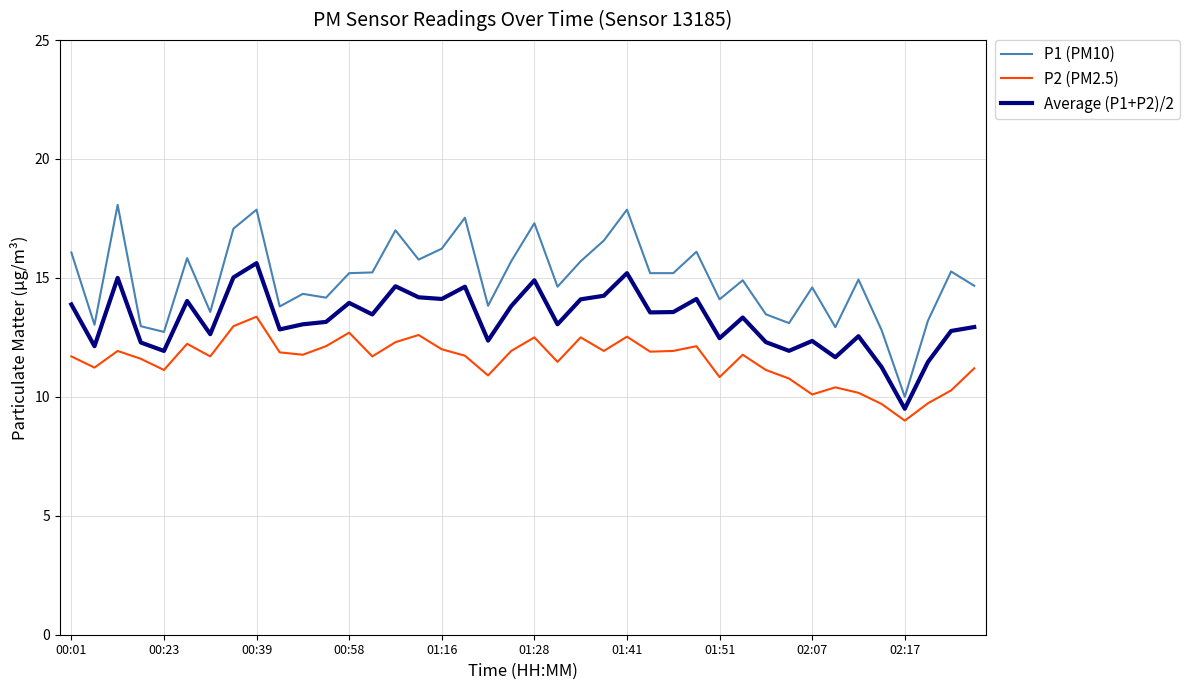

True or false: P1 (PM10) and Average (P1+P2)/2 intersect in this chart.

False